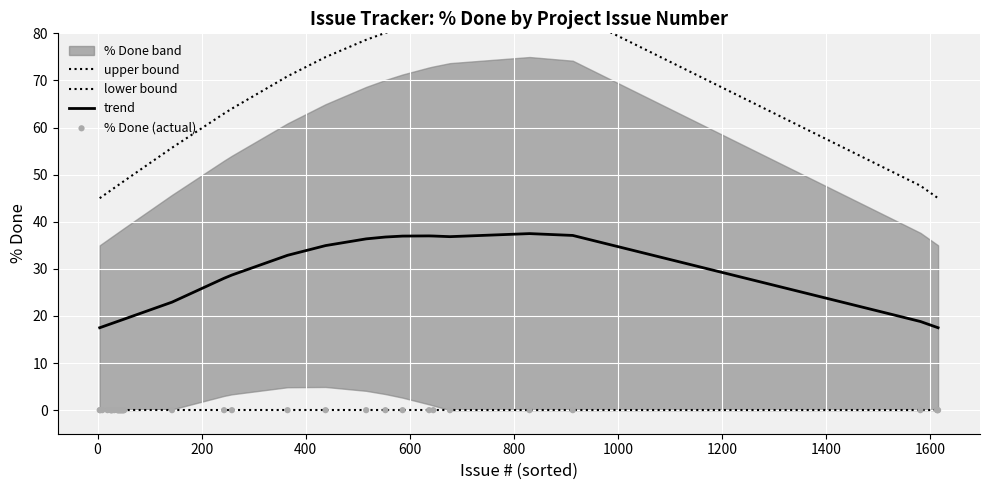

Which series has the widest spread of Y values?

upper bound